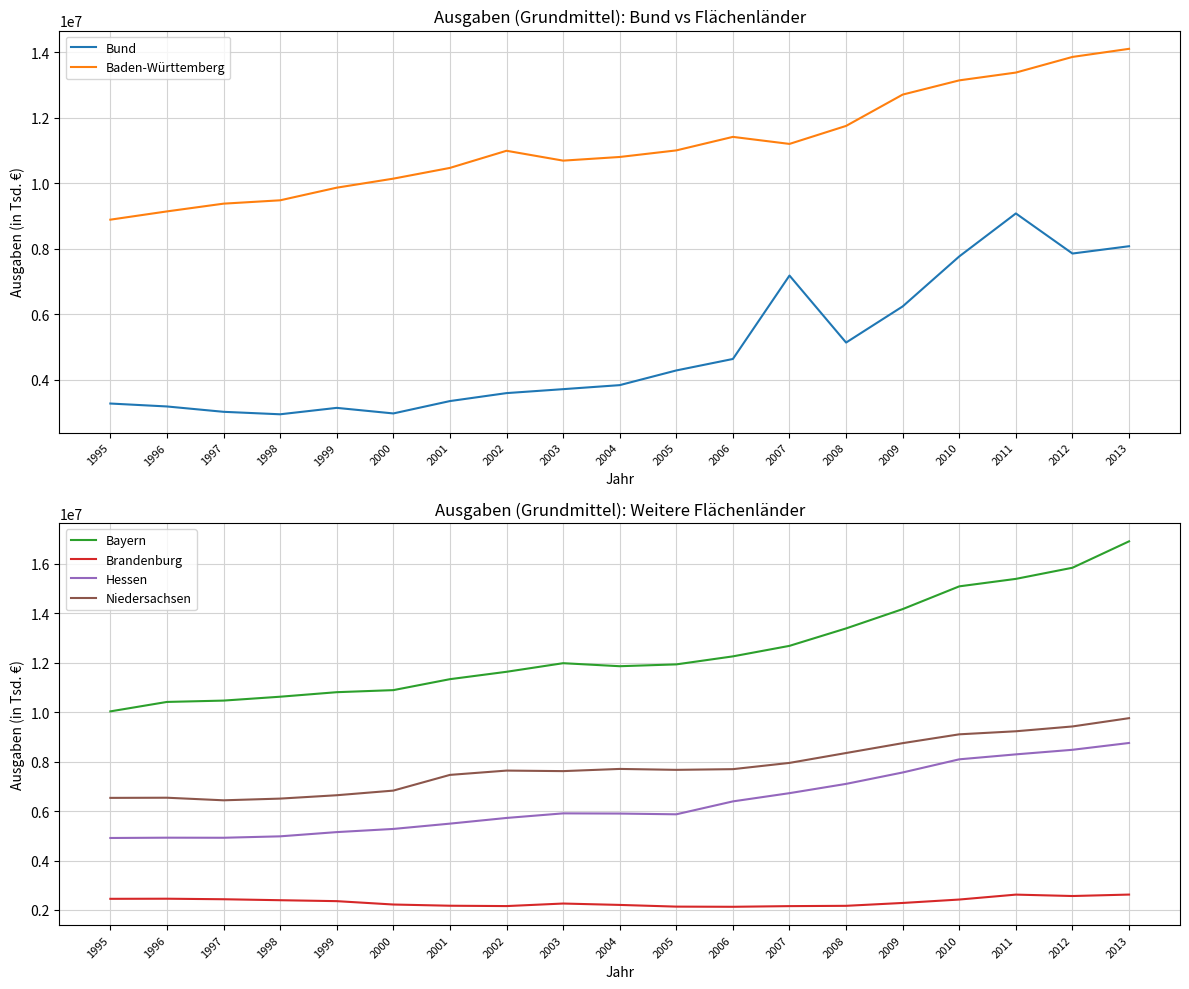

Reading left to right, transcribe all the data shown in this chart.

Bund: 3281208.0	3191705.8	3028563.8	2953055.2	3148880.5	2979012.0	3356236.0	3599100.0	3719559.0	3842340.0	4290337.0	4640385.0	7185180.0	5140935.0	6243636.0	7769160.0	9079794.0	7856661.3	8079904.6
Baden-Württemberg: 8889745.5	9141689.2	9378138.2	9480404.2	9865603.3	10141072.0	10468569.0	10991364.0	10690498.0	10801971.0	11002582.0	11415035.0	11200494.0	11749651.0	12705041.0	13139118.0	13376779.0	13853921.9	14101061.3
Bayern: 10034087.3	10416203.4	10470361.4	10627202.8	10810389.5	10893621.0	11336801.0	11635519.0	11983428.0	11861267.0	11935232.0	12259472.0	12685084.0	13390357.0	14171871.0	15092322.0	15394651.0	15845229.5	16913864.2
Brandenburg: 2450747.3	2455108.1	2433728.4	2394572.1	2356795.3	2220389.0	2171481.0	2157214.0	2259991.0	2204098.0	2135255.0	2128459.0	2155404.0	2167509.0	2283573.0	2421836.0	2620912.0	2564312.9	2622482.7
Hessen: 4911855.3	4924121.7	4921321.9	4978640.8	5150034.0	5278080.0	5492607.0	5722740.0	5907900.0	5900234.0	5870054.0	6392504.0	6725645.0	7100670.0	7562281.0	8094538.0	8294986.0	8479945.9	8755698.3
Niedersachsen: 6534530.1	6541014.8	6436536.4	6505213.1	6641366.6	6828936.0	7464244.0	7638583.0	7617010.0	7705687.0	7668697.0	7696691.0	7949562.0	8349671.0	8748821.0	9105839.0	9229431.0	9424402.7	9759447.6